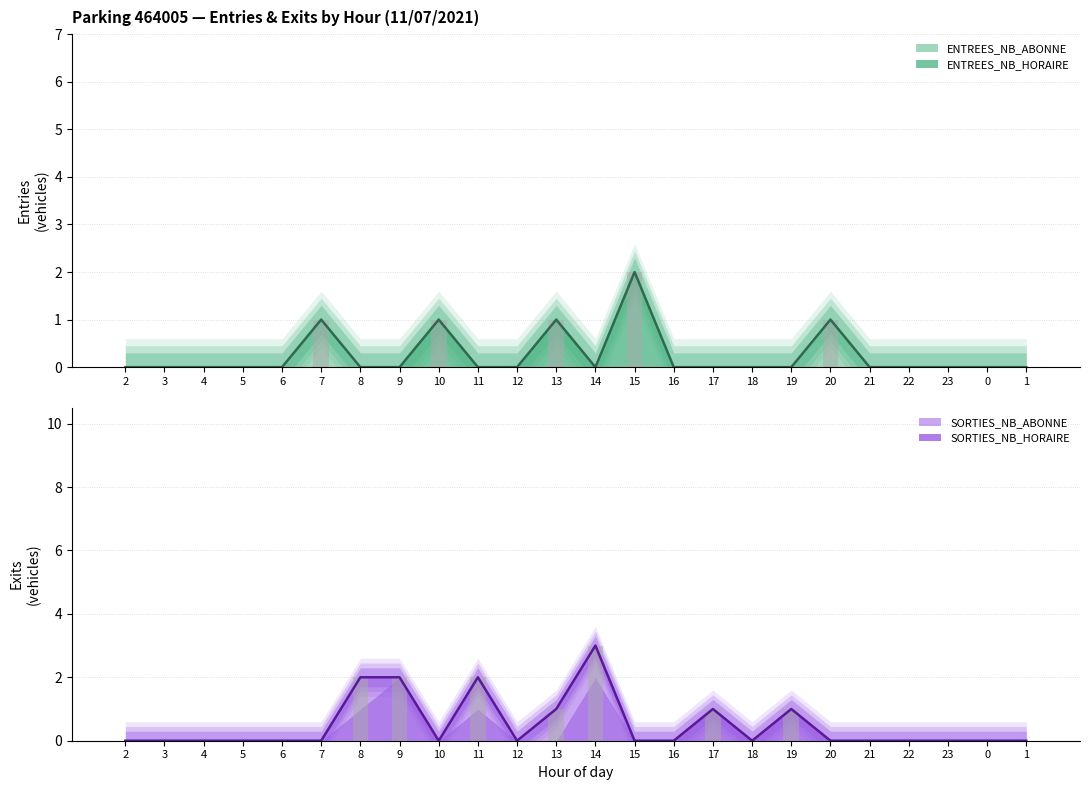

The value of ENTREES_NB_HORAIRE at 23 is 0. True or false?

True